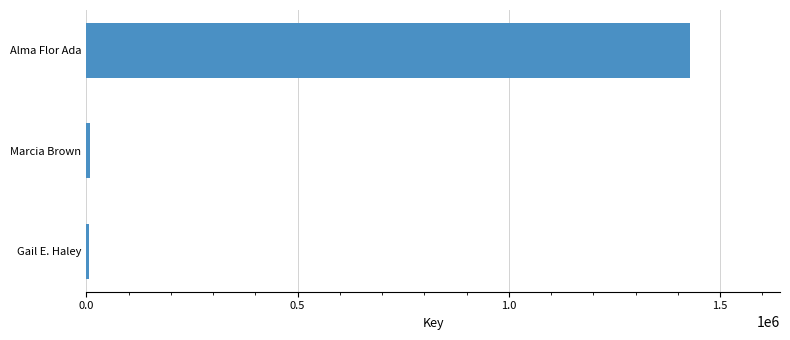

What is the sum of all values?

1442234